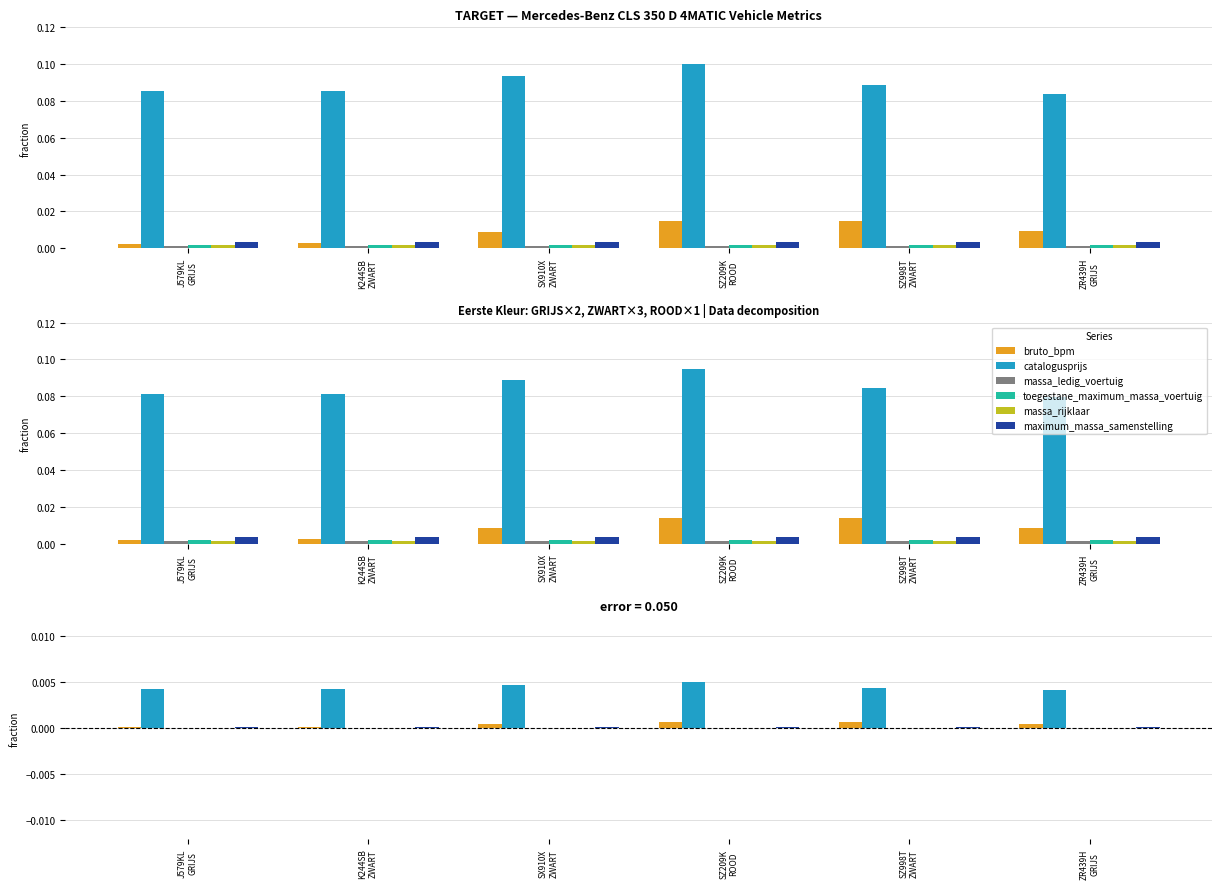

How many distinct data groups are displayed?

6